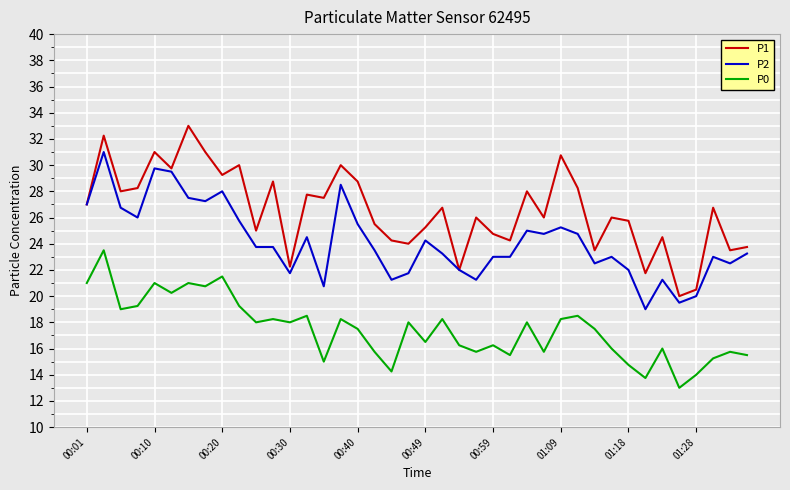

Which series has the largest total across all categories?

P1